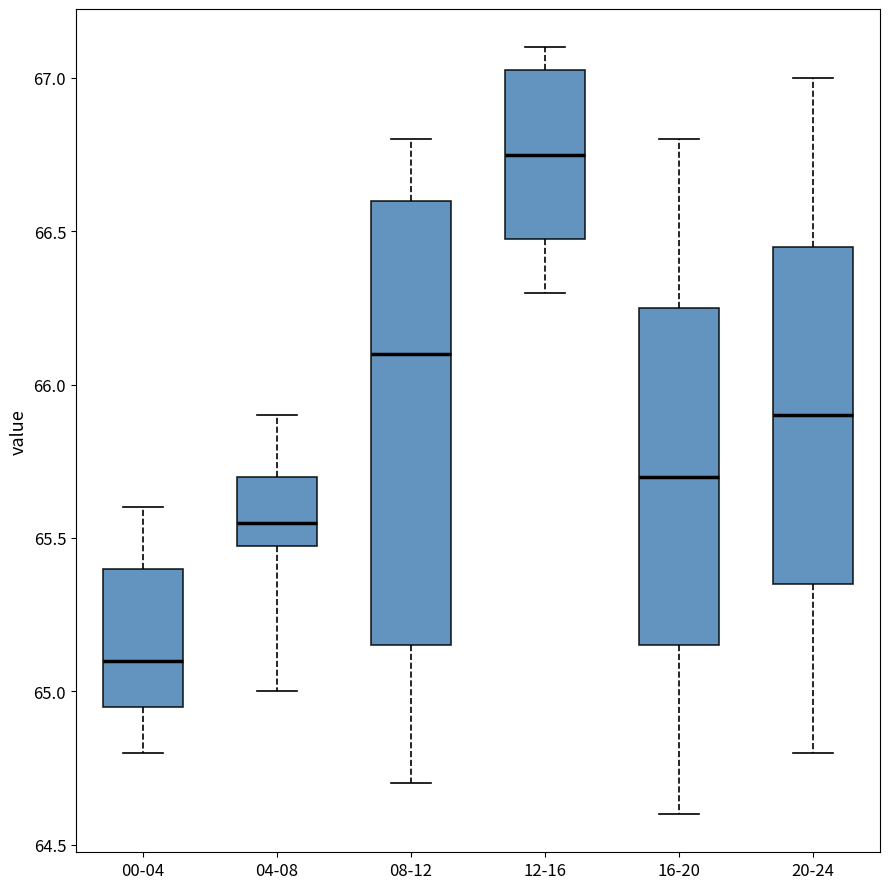

Reading left to right, read every box against the y-axis: the position of its median line, the range the box covers, and the ends of its whiskers. The values are not printed on the chart, so give them approximately, as read against the axis.

00-04: median 65.10, box 64.95 to 65.40, whiskers 64.80 to 65.60
04-08: median 65.55, box 65.50 to 65.70, whiskers 65.00 to 65.90
08-12: median 66.10, box 65.15 to 66.60, whiskers 64.70 to 66.80
12-16: median 66.75, box 66.50 to 67.05, whiskers 66.30 to 67.10
16-20: median 65.70, box 65.15 to 66.25, whiskers 64.60 to 66.80
20-24: median 65.90, box 65.35 to 66.45, whiskers 64.80 to 67.00